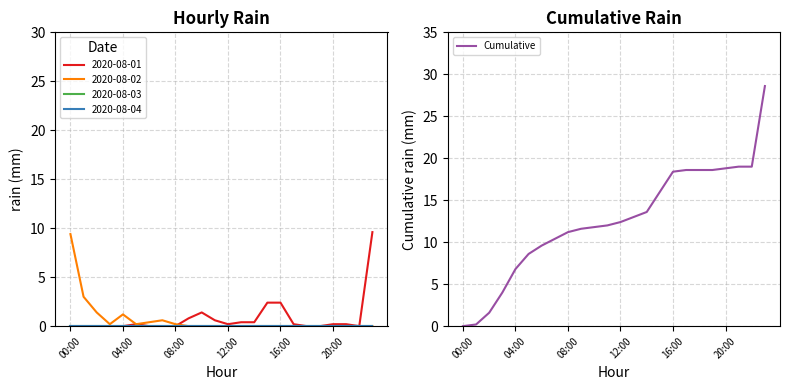

Which category has the highest value across all series?

23